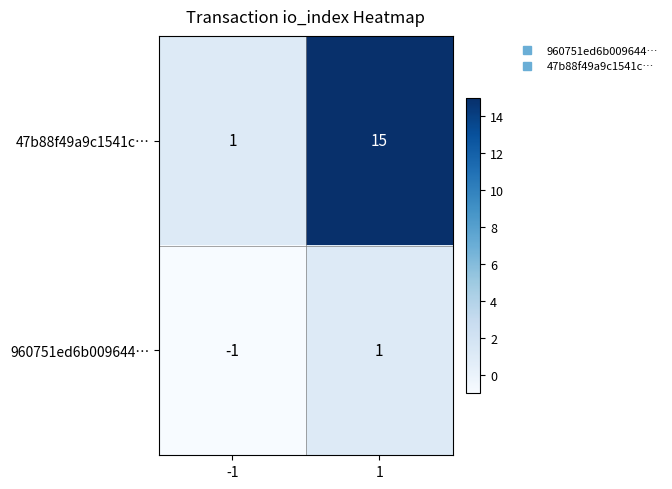

At -1, list the series in order from largest to smallest.

47b88f49a9c1541c…, 960751ed6b009644…